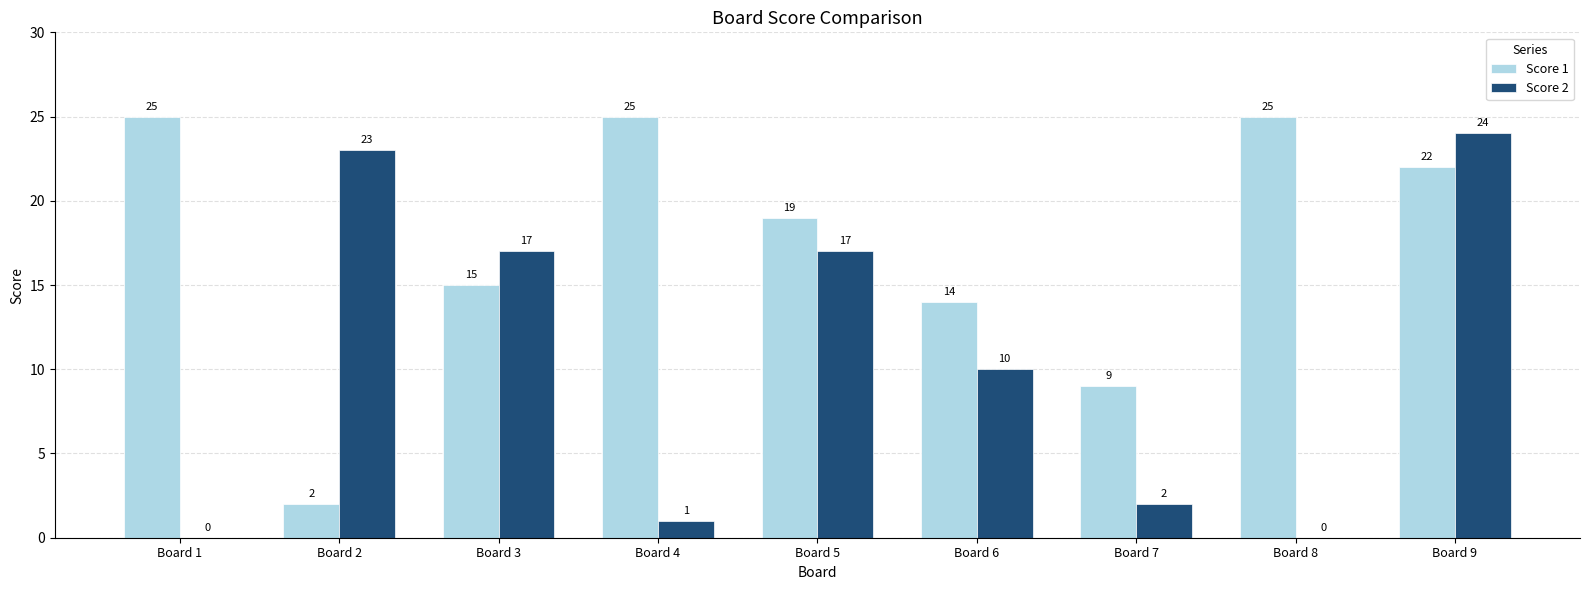

Which series changed the most between Board 3 and Board 7?

Score 2